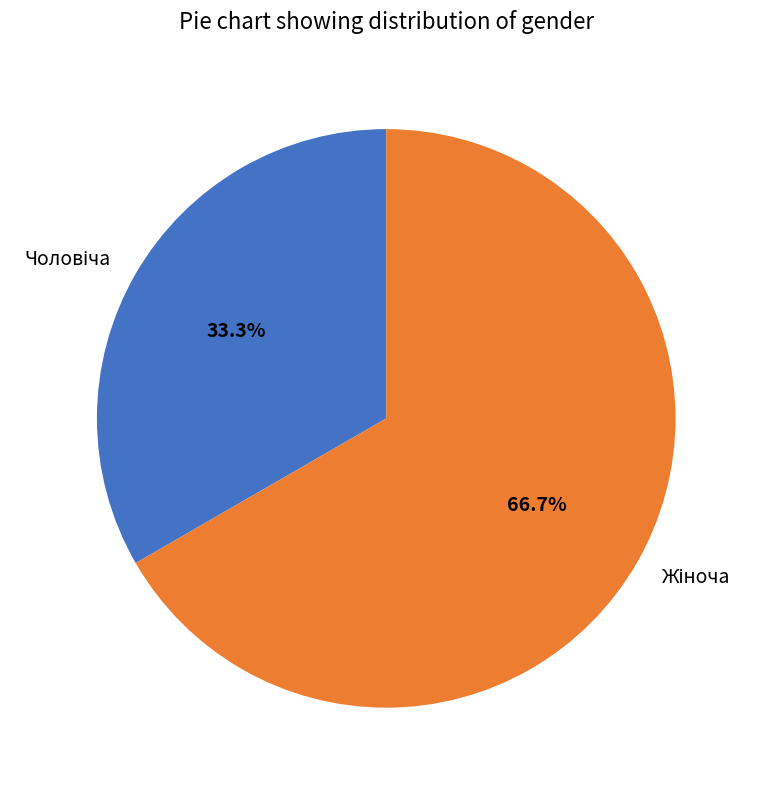

Is there a majority slice in this chart?

Yes